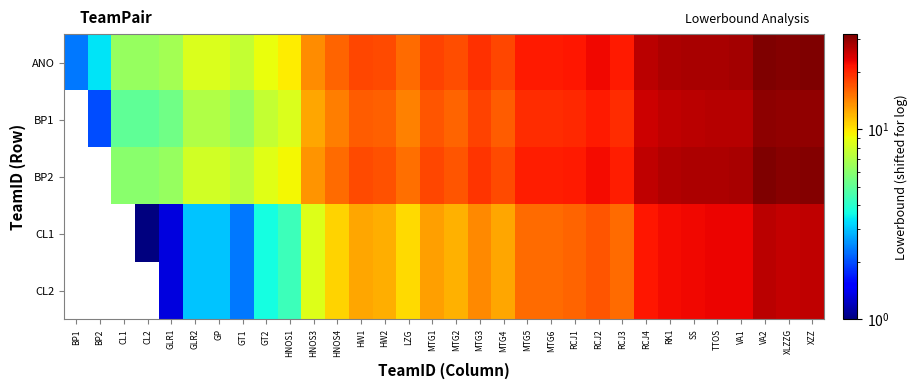

List the series in order of their peak value, highest first.

ANO, BP1, BP2, CL1, CL2